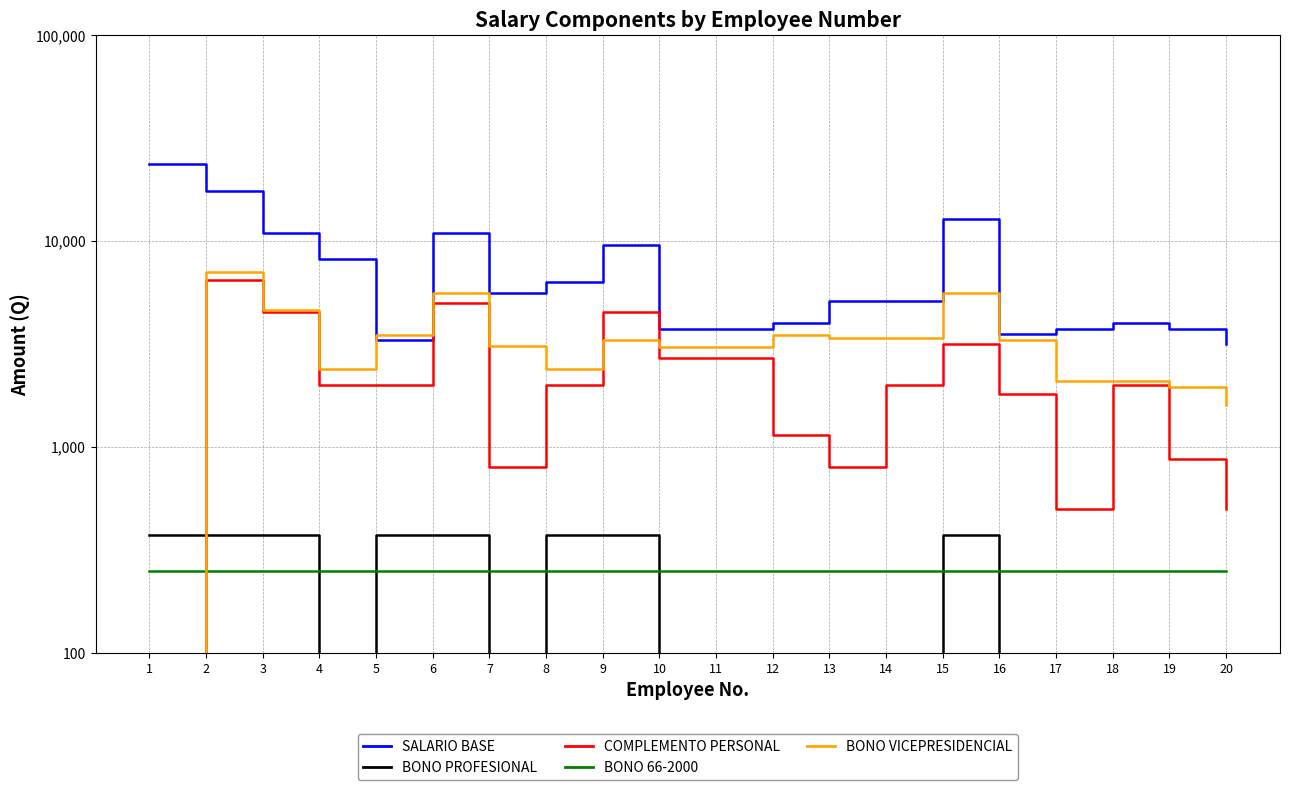

At which category does SALARIO BASE reach its first local peak?

6